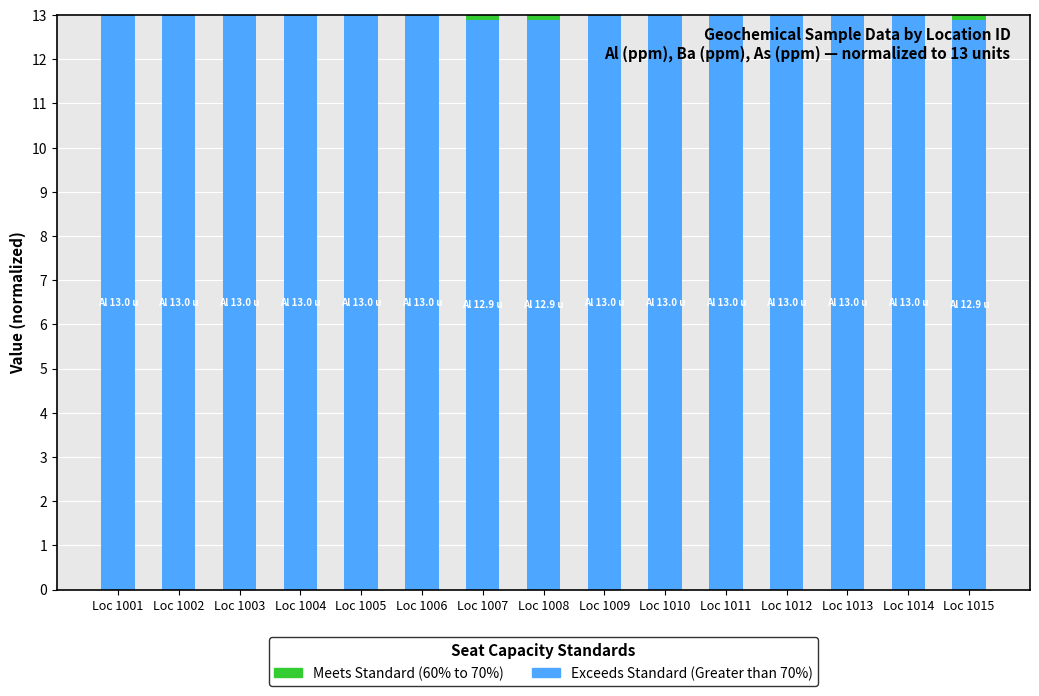

Are the bars horizontal?

No